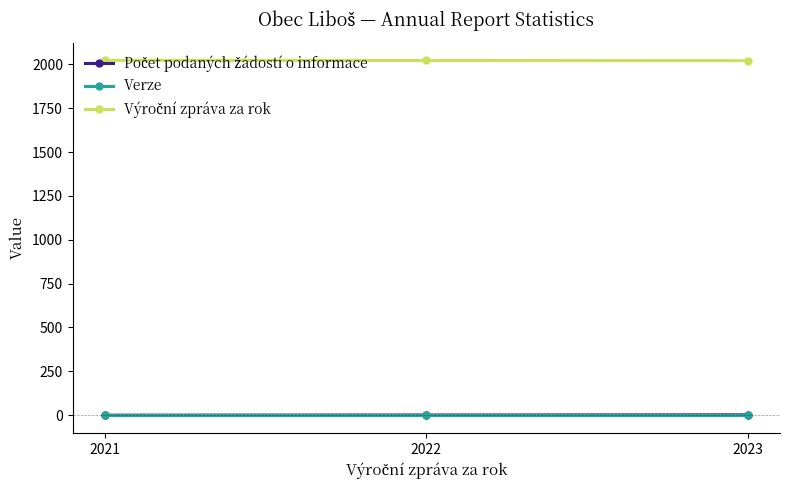

True or false: Verze has a value of 1 at 2023.

True